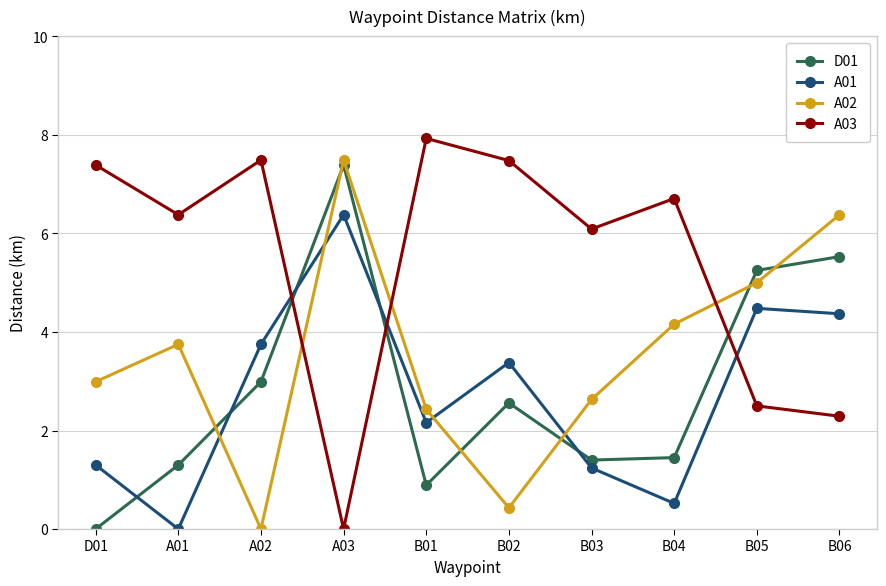

Between which two adjacent categories do A01 and D01 first intersect?

D01 and A01